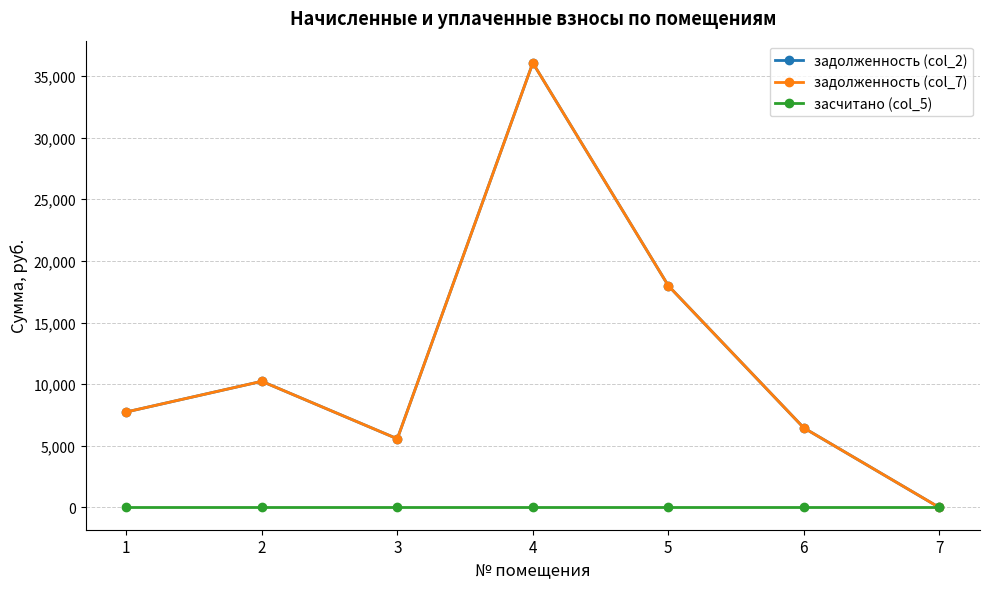

What is the total value across all series at 6?

12909.1